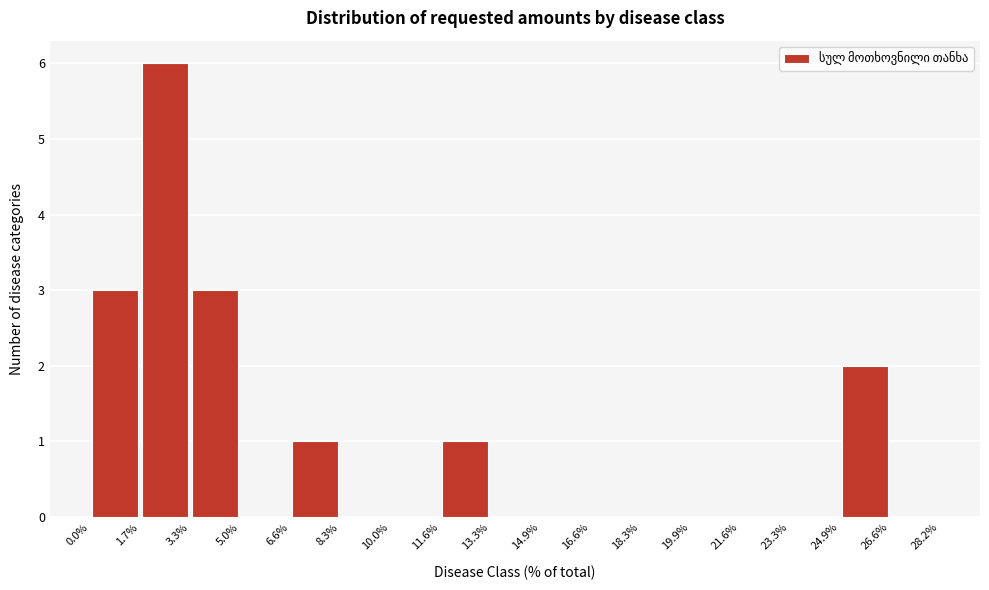

Reading left to right, list every bar in this chart as the range it spans on the x-axis followed by its height. The values are not printed on the chart, so give them approximately, as read against the axis.

0.0% to 1.7%: 3
1.7% to 3.3%: 6
3.3% to 5.0%: 3
5.0% to 6.6%: 0
6.6% to 8.3%: 1
8.3% to 10.0%: 0
10.0% to 11.6%: 0
11.6% to 13.3%: 1
13.3% to 14.9%: 0
14.9% to 16.6%: 0
16.6% to 18.3%: 0
18.3% to 19.9%: 0
19.9% to 21.6%: 0
21.6% to 23.3%: 0
23.3% to 24.9%: 0
24.9% to 26.6%: 2
26.6% to 28.2%: 0